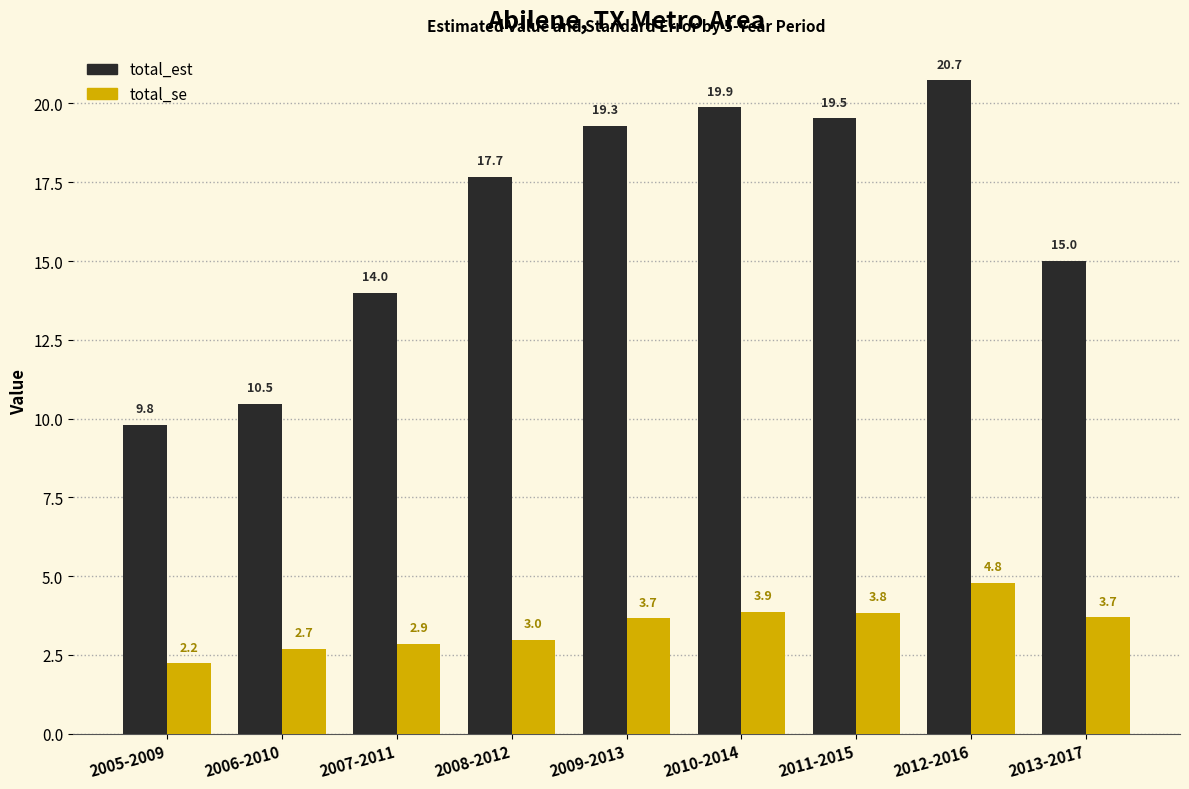

Which series has the widest spread of values?

total_est